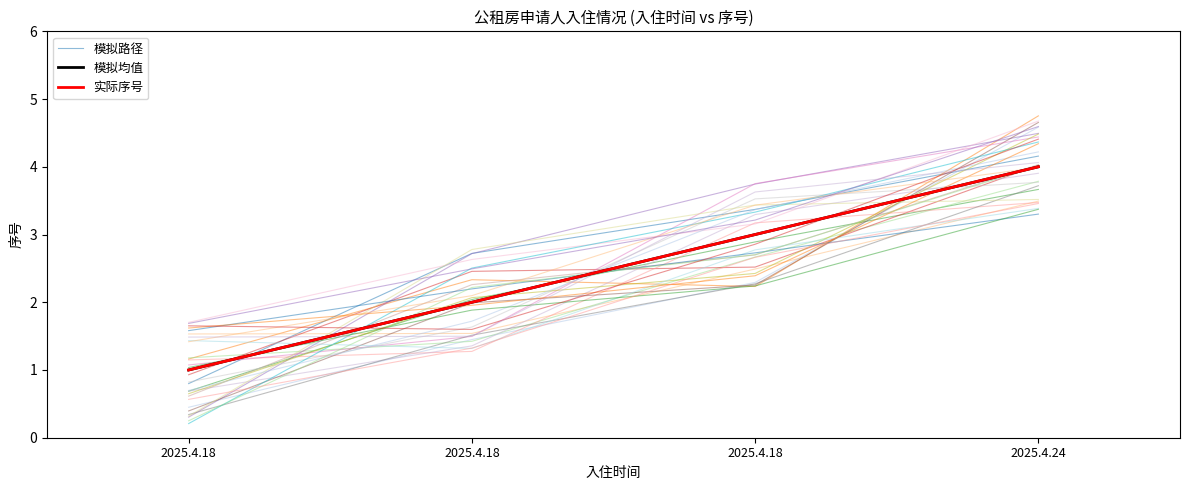

Which series has the largest total across all categories?

模拟路径